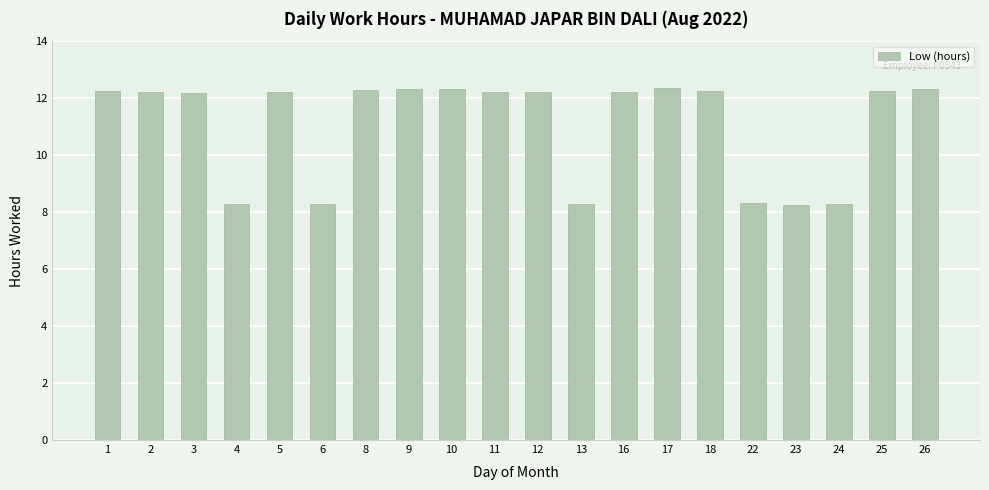

Approximately how many times larger is the value at 17 compared to 10?

1.0